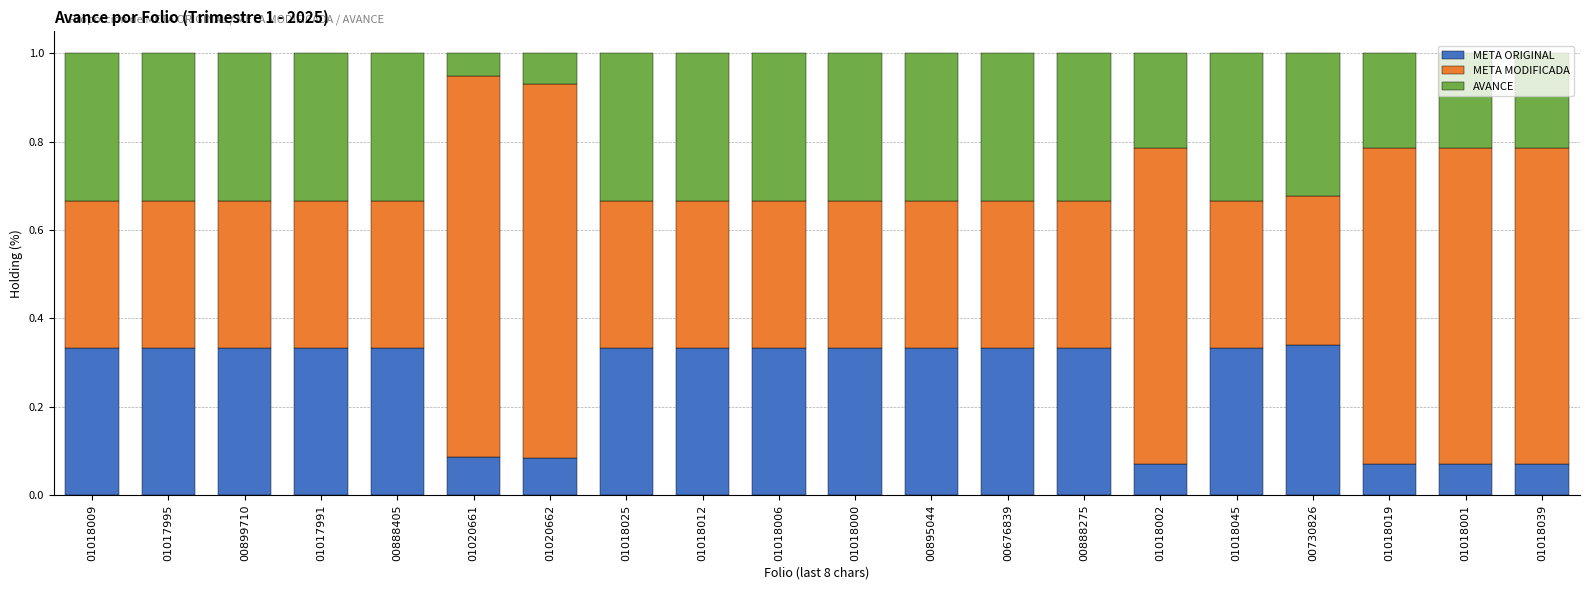

The META ORIGINAL series shows 0.0 at 01020661. True or false?

False